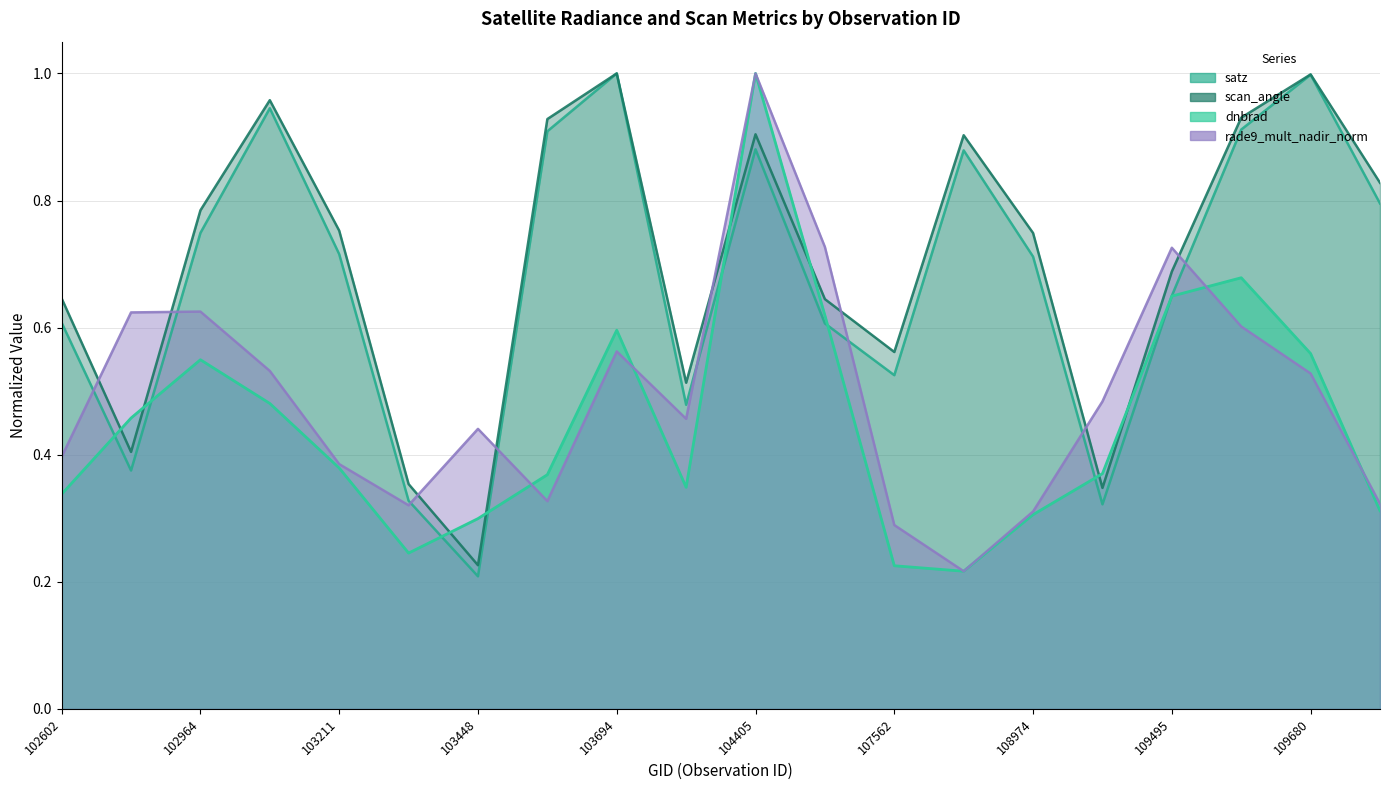

At which label is satz closest to 0?

103448